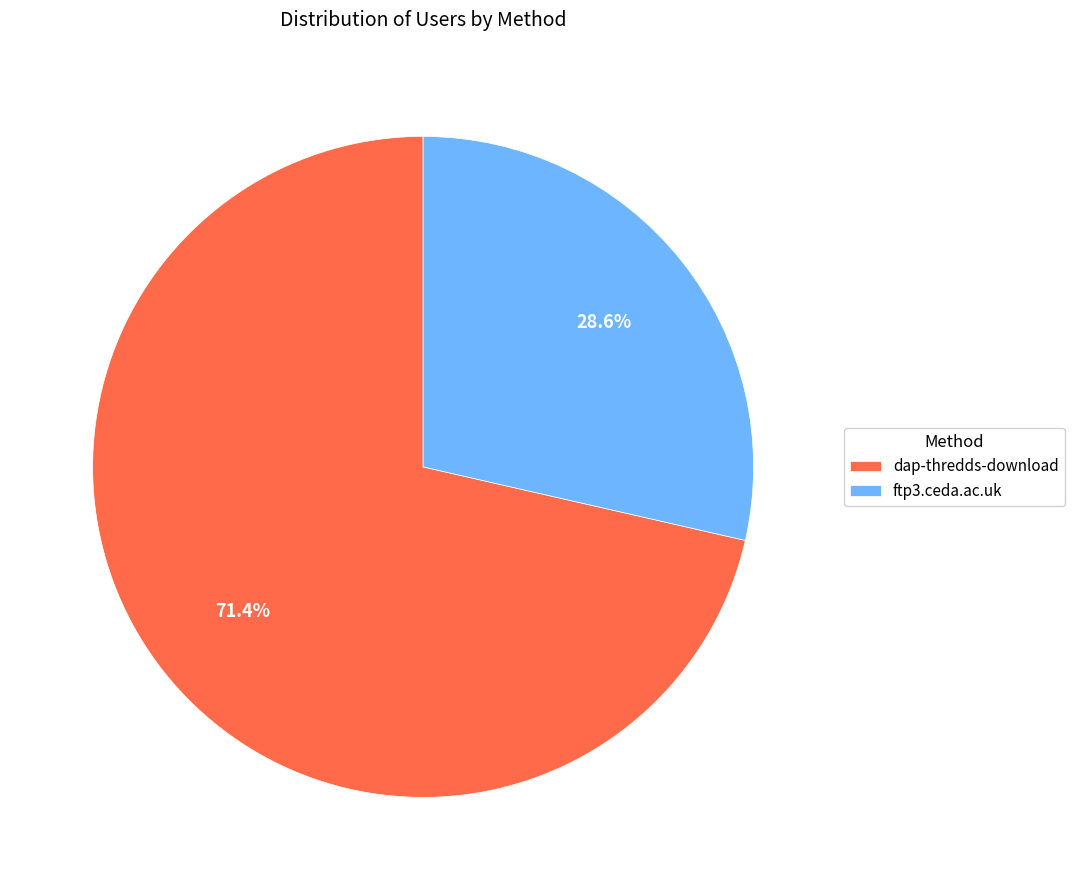

How many slices are in this pie chart?

2